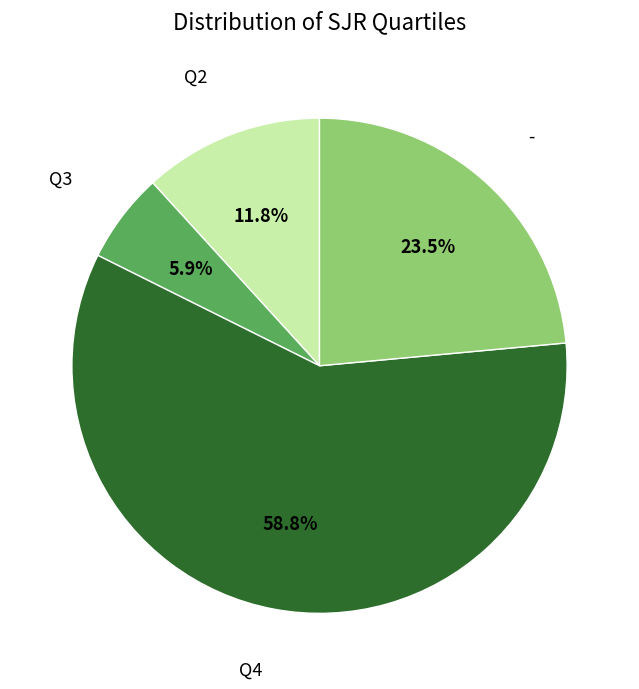

How many segments does this pie chart have?

4